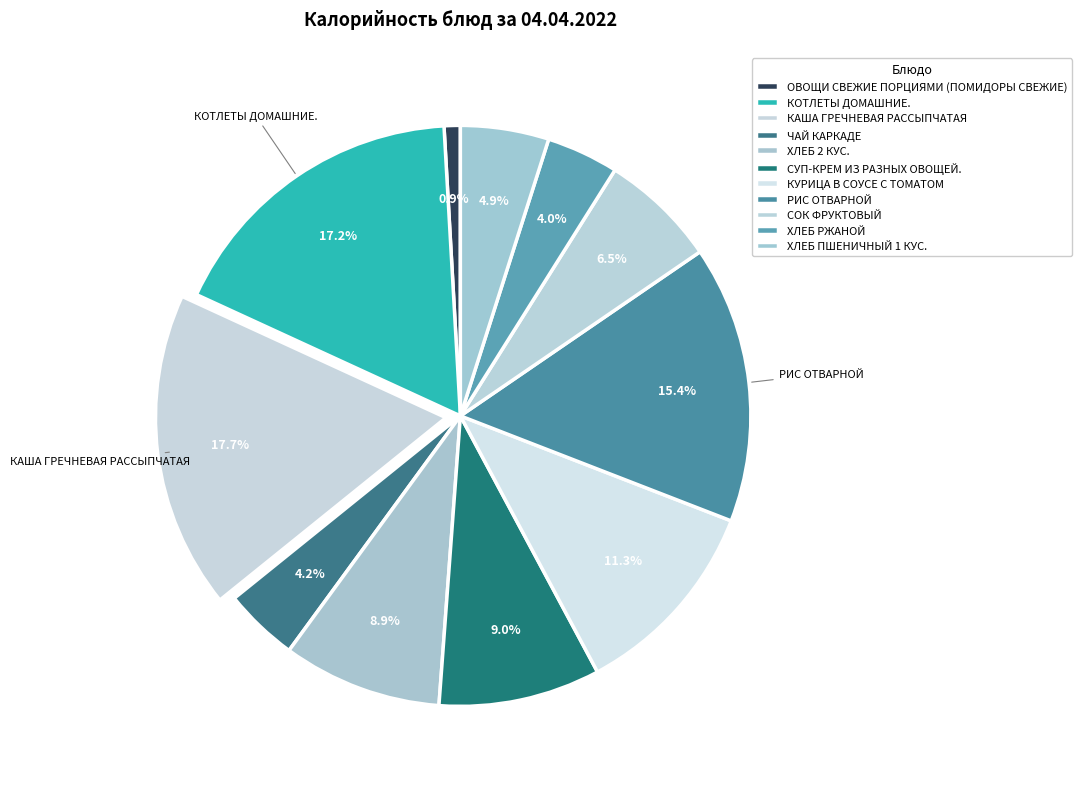

Count the number of slices in the pie.

11